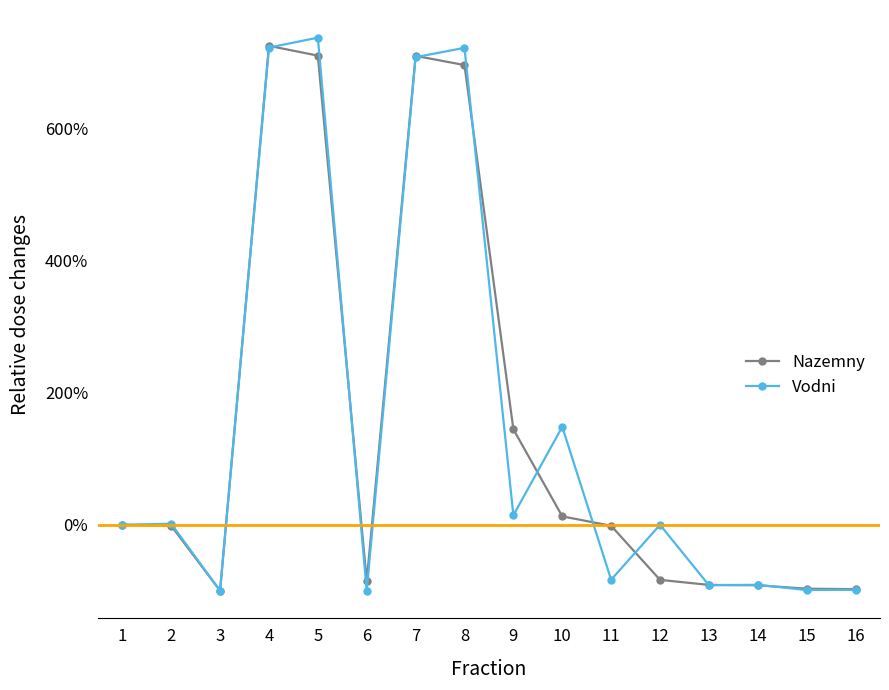

Which series ends up on top after the final intersection of Vodni and Nazemny?

Nazemny